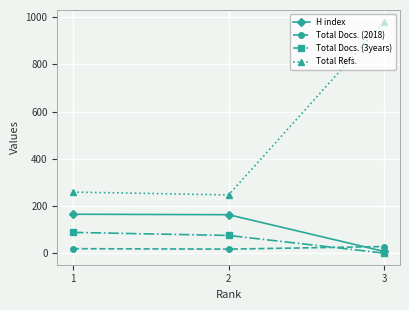

Where is H index nearest to the value 86?

2